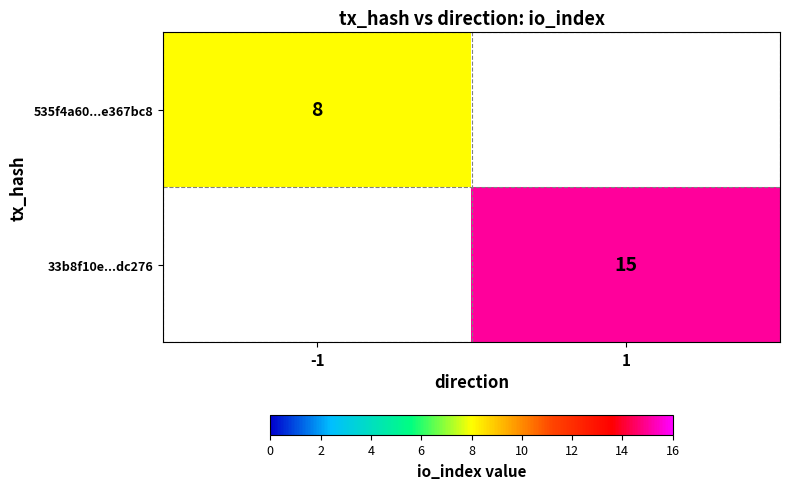

Which category has the lowest value across all series?

-1